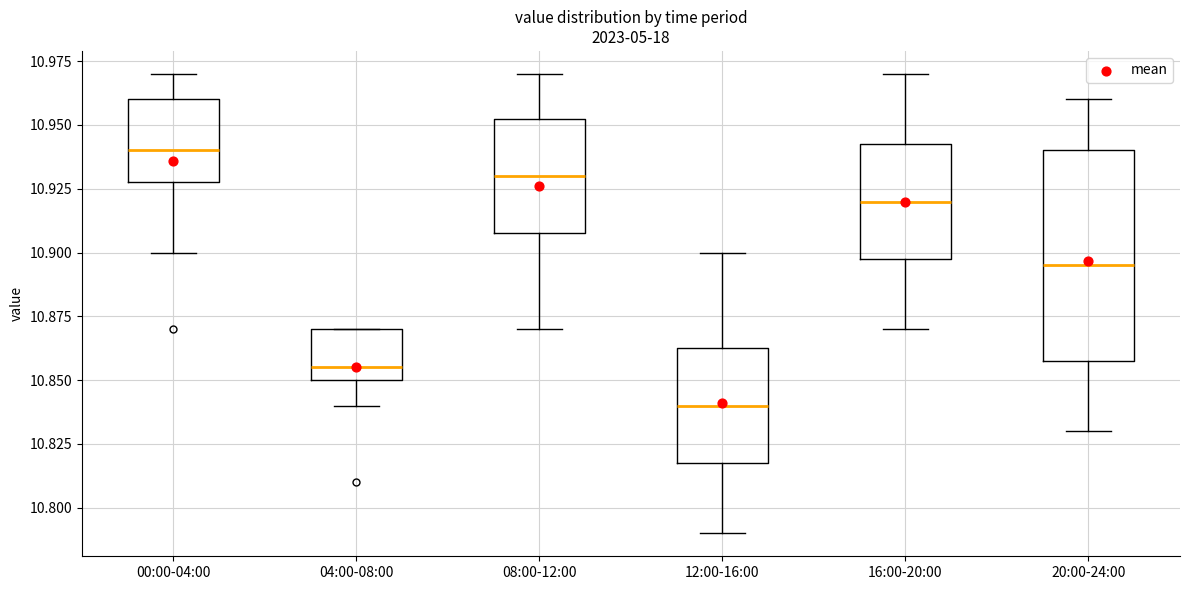

Which box is the tallest, from its lower edge to its upper edge?

20:00-24:00